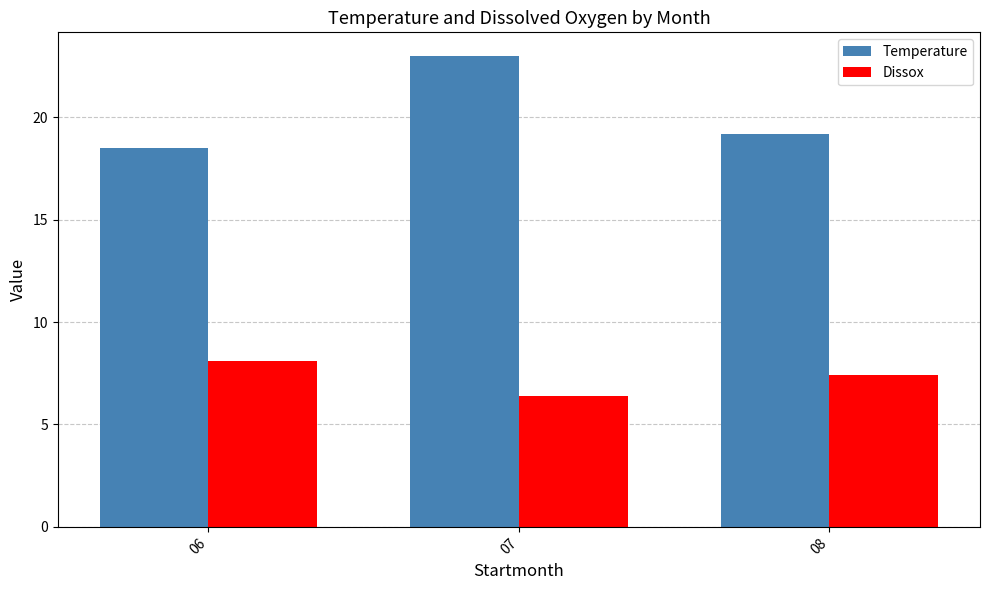

List the series in order of their overall mean, highest first.

Temperature, Dissox